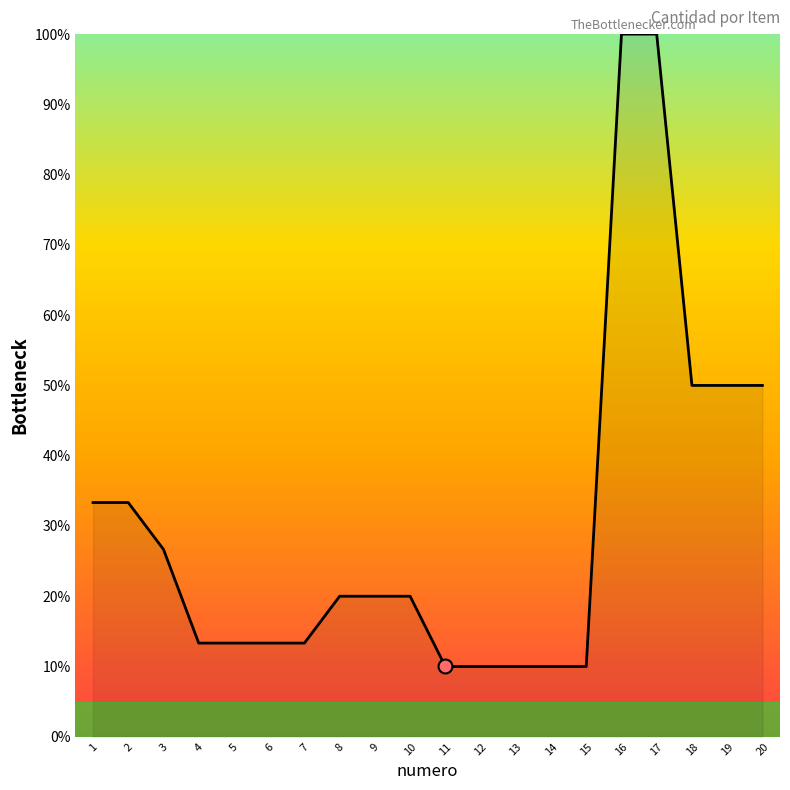

Approximately how many times larger is the value at 7 compared to 15?

1.3